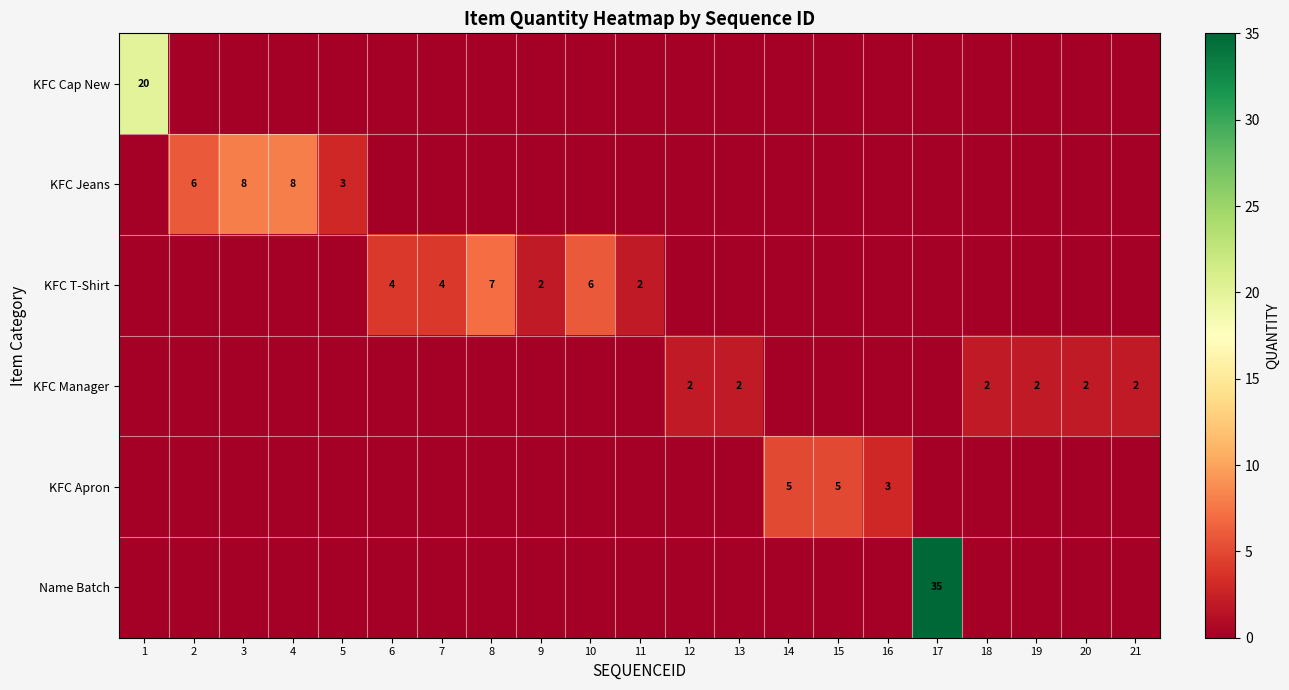

The KFC T-Shirt series shows 2 at 11. True or false?

True